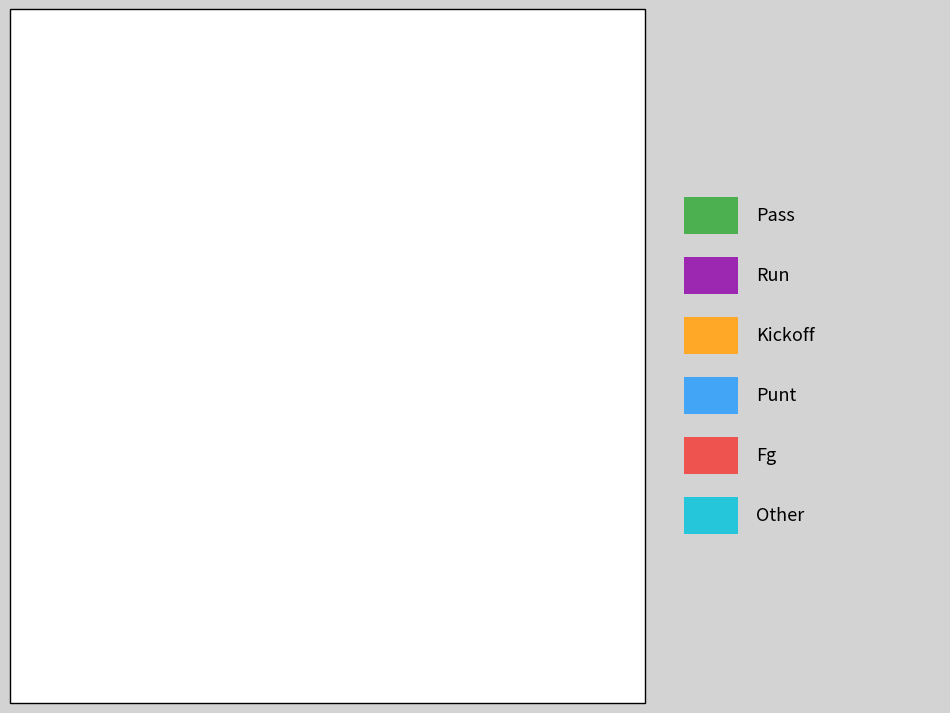

How many segments does this pie chart have?

6